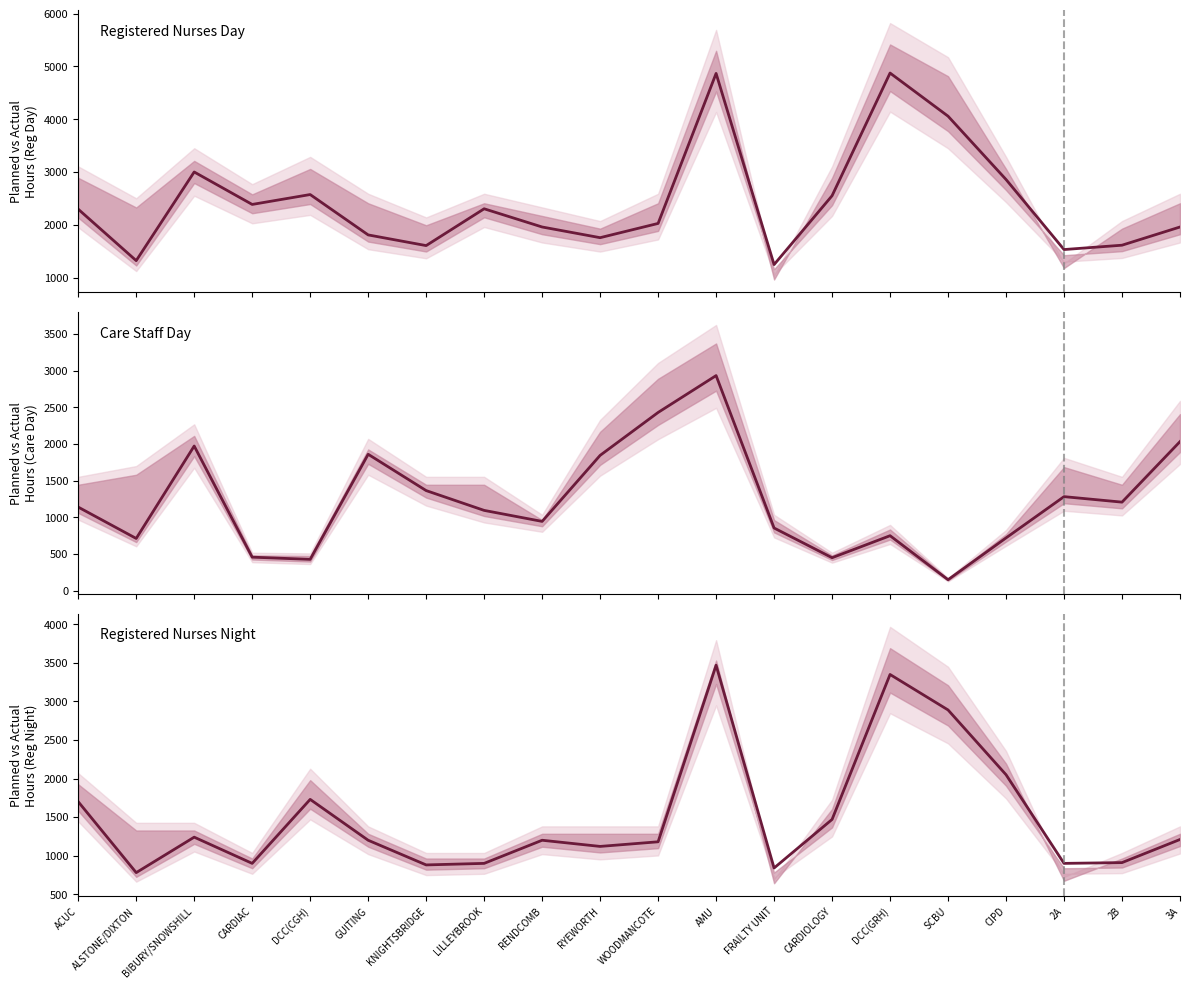

Does the chart have visible grid lines?

No